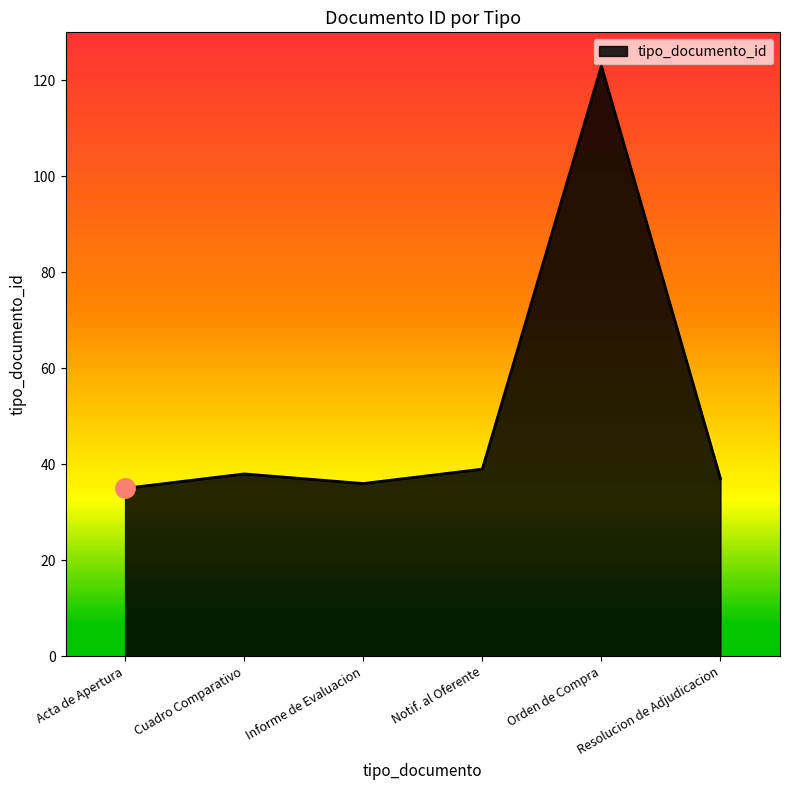

At which category does the chart reach its peak across all series?

Orden de Compra